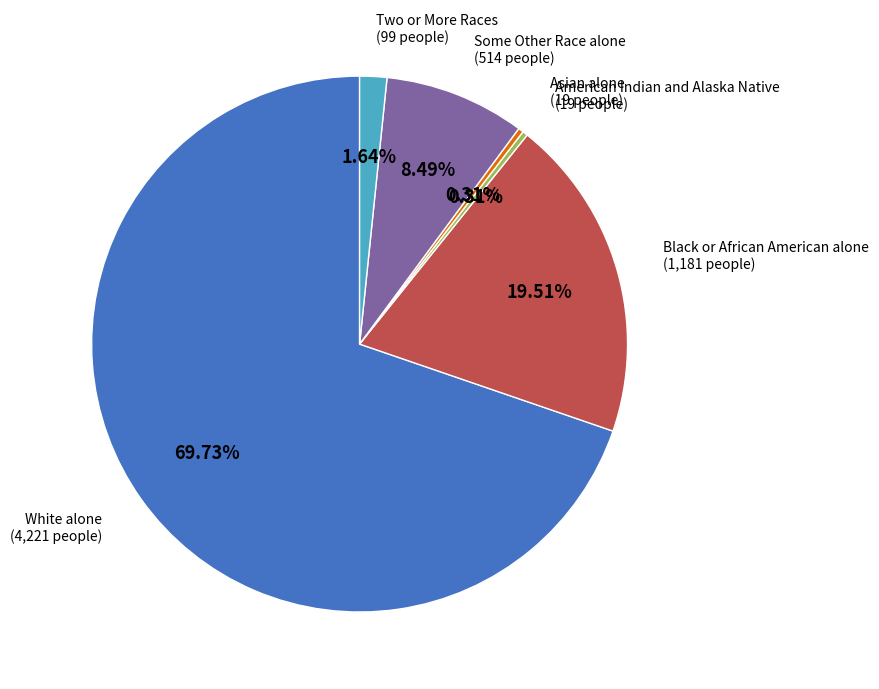

Is there any slice that represents more than half of the pie?

Yes